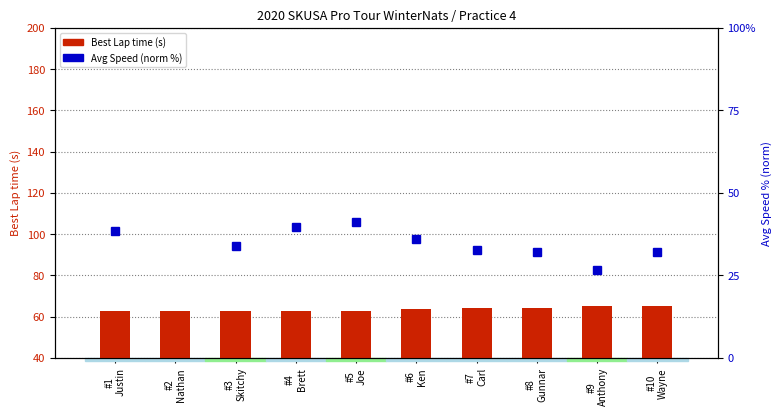

Where does the Avg Speed (norm %) series first go above 33?

#1
Justin